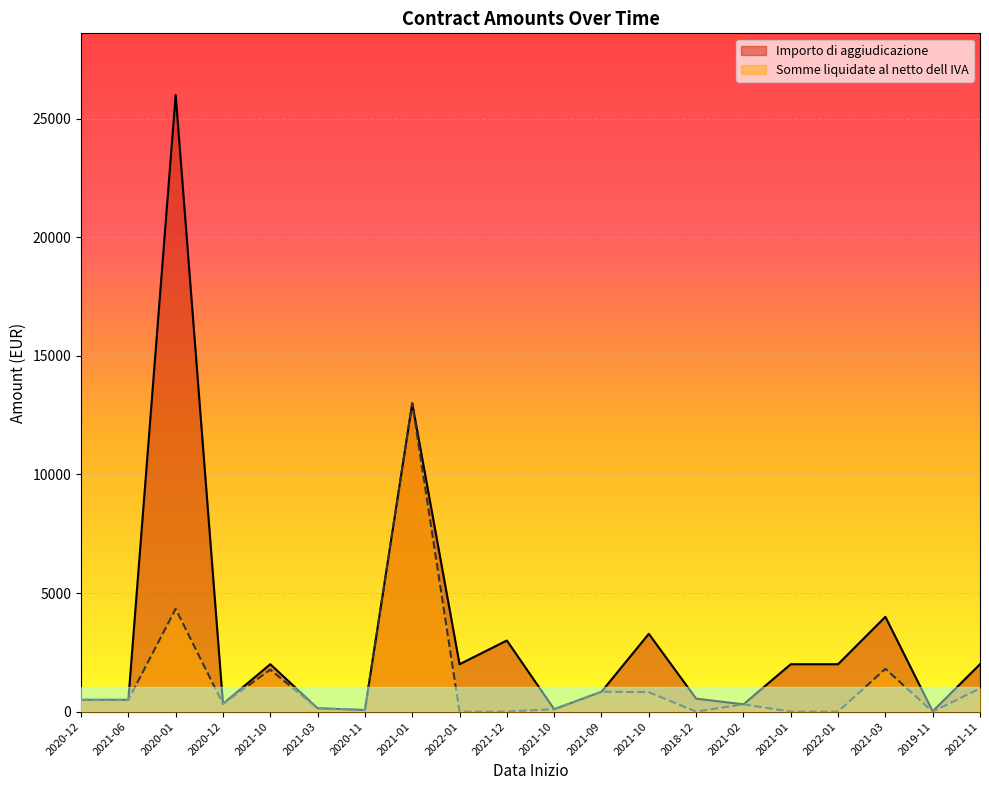

How many data points does each series have?

20